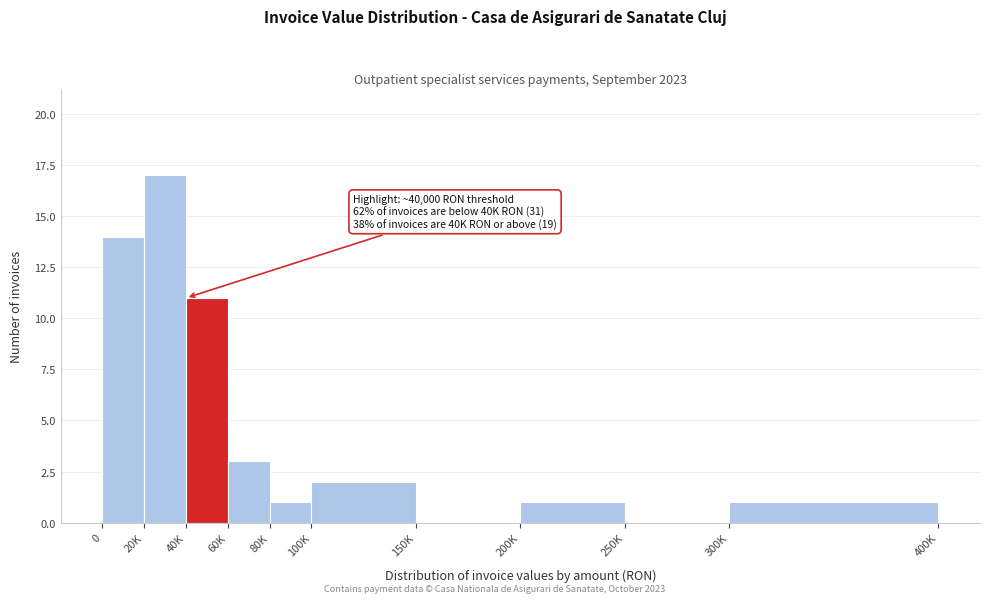

Reading left to right, transcribe all the data shown in this chart.

0=14	20K=17	40K=11	60K=3	80K=1	100K=2	150K=0	200K=1	250K=0	300K=1